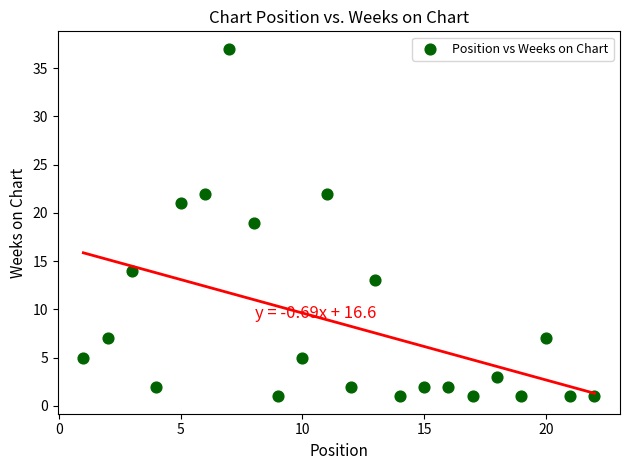

What is the range of X values (max minus min)?

21